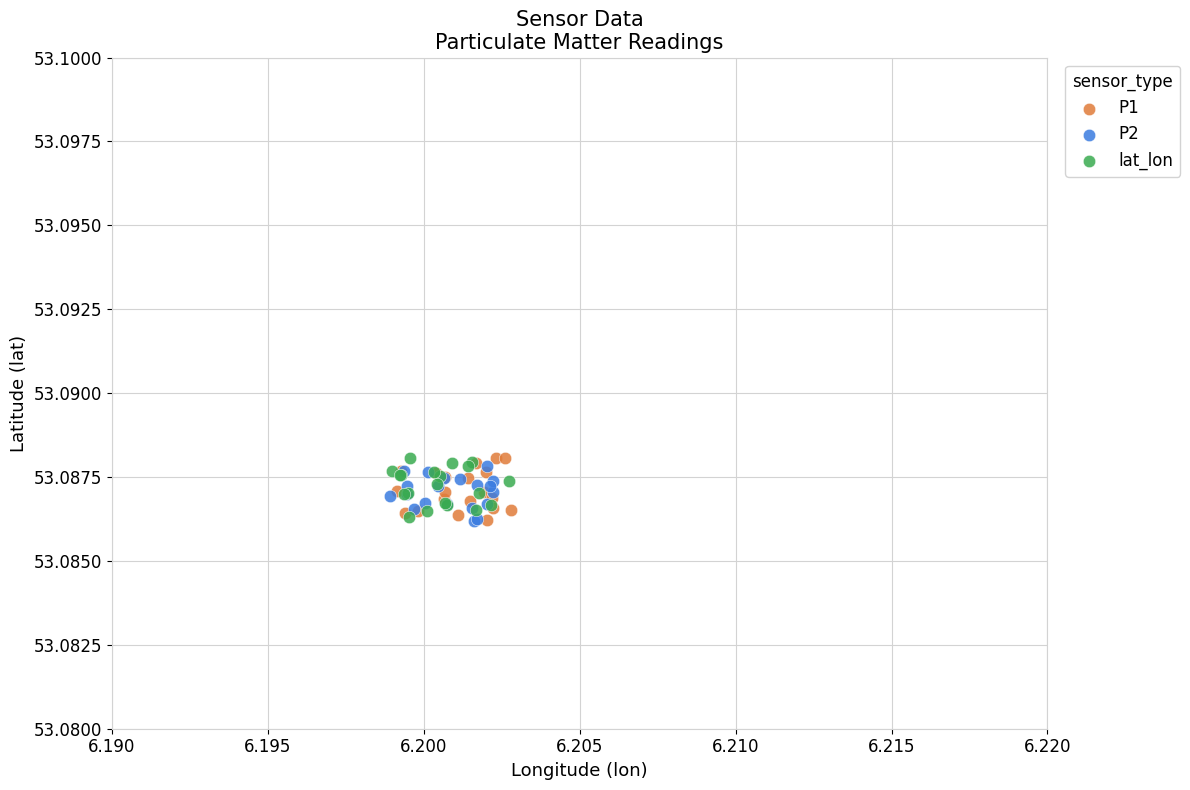

What are all the series names shown in the legend?

P1, P2, lat_lon